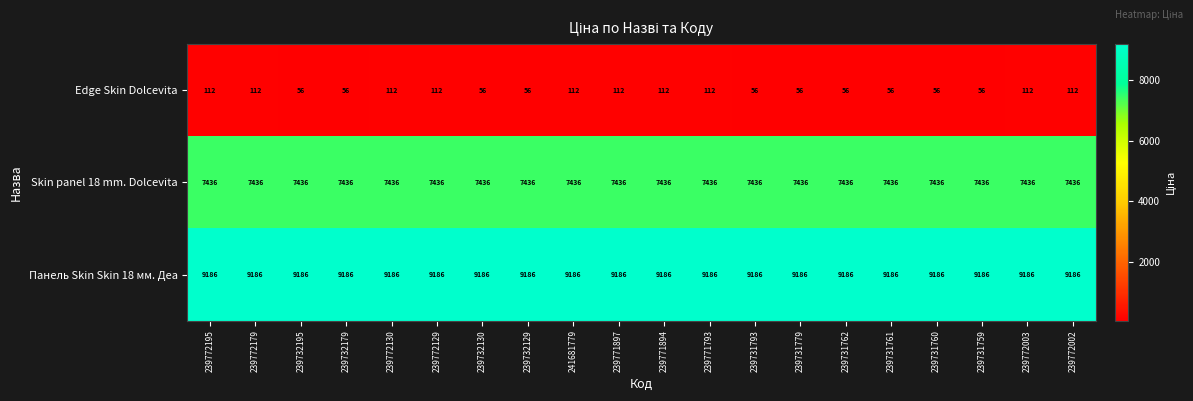

Rank the series by their maximum value, from highest to lowest.

Панель Skin Skin 18 мм. Деа, Skin panel 18 mm. Dolcevita, Edge Skin Dolcevita